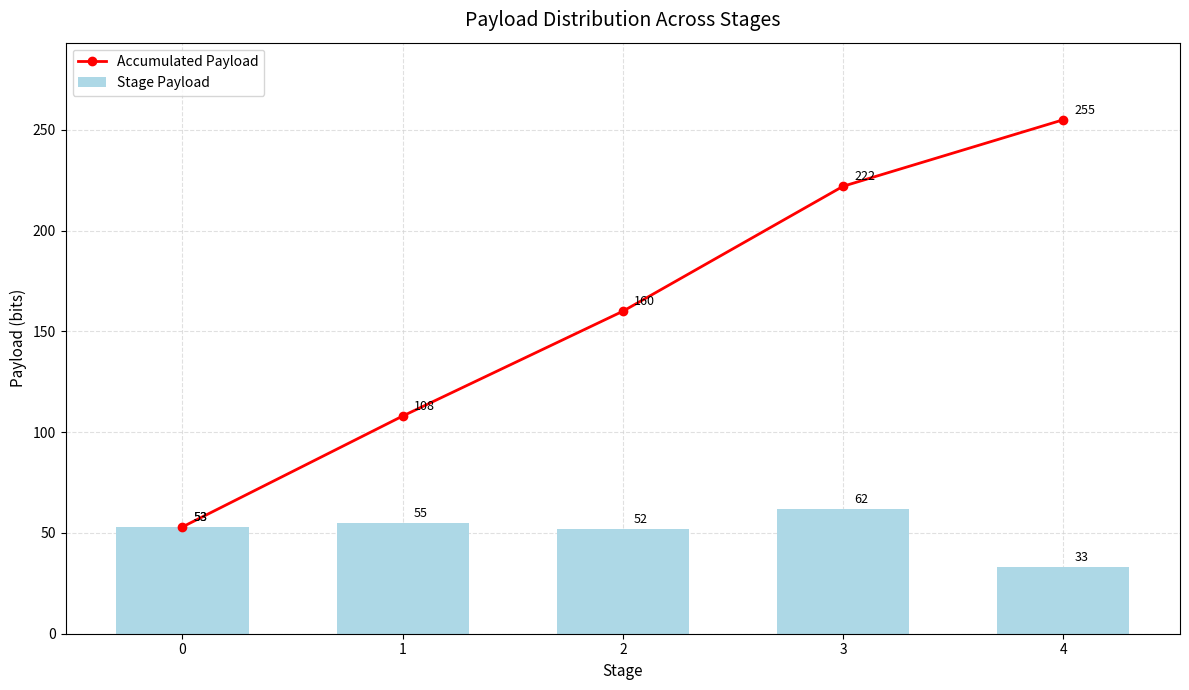

What is the difference between the maximum and minimum values in the Accumulated Payload series?

202